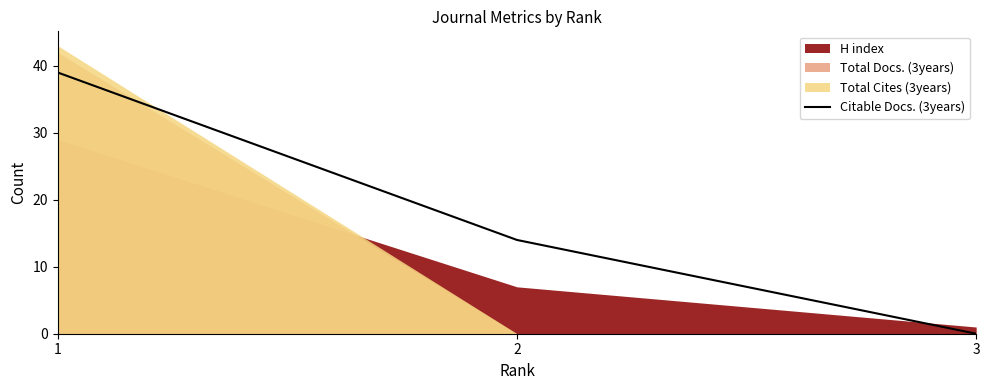

True or false: the data shows 13 at 1.

False